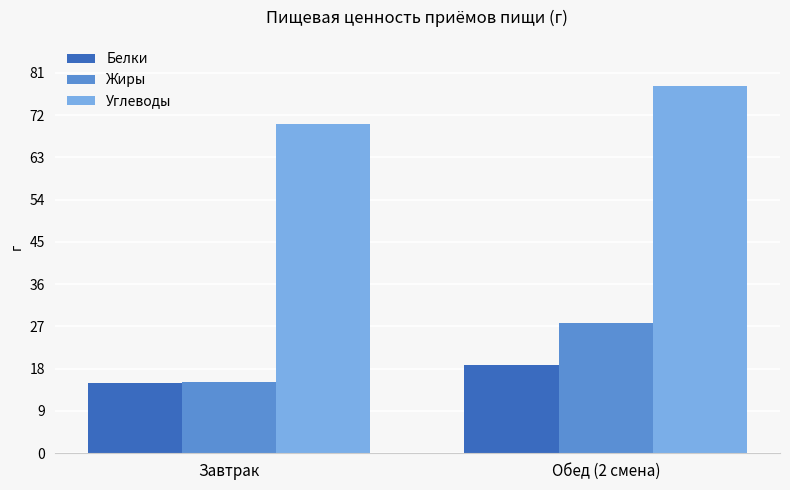

Between Завтрак and Обед (2 смена), which series saw the biggest shift?

Жиры